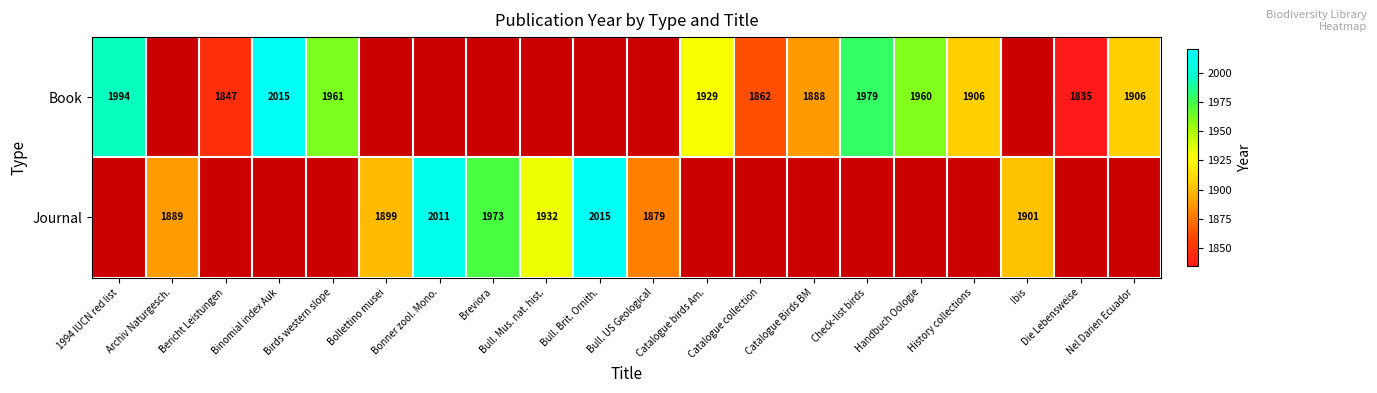

True or false: Book has a value of 1960 at Handbuch Oologie.

True